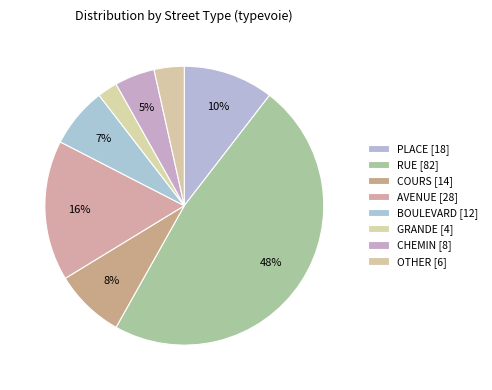

Count the number of slices in the pie.

8